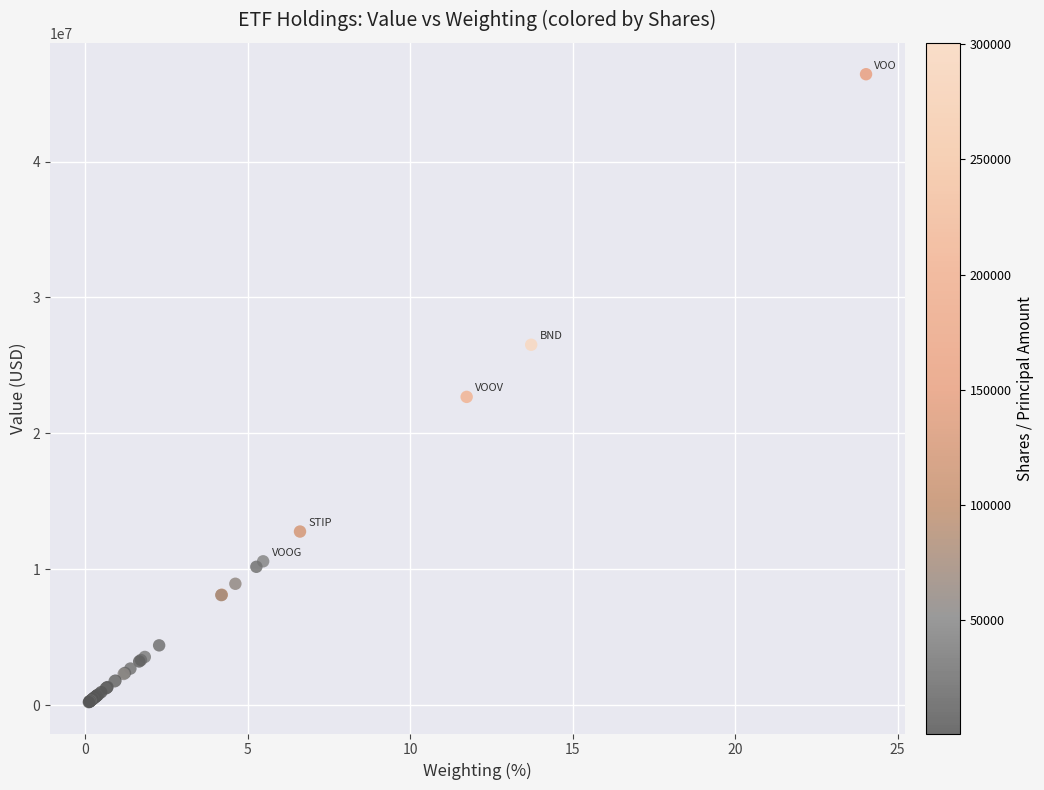

What Y value in the scatter plot is closest to 23320500?

22679000